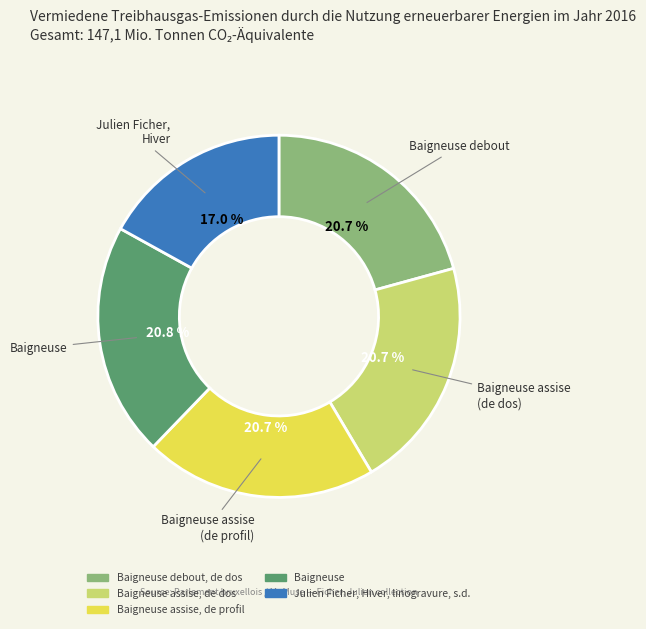

How many slices are in this pie chart?

5